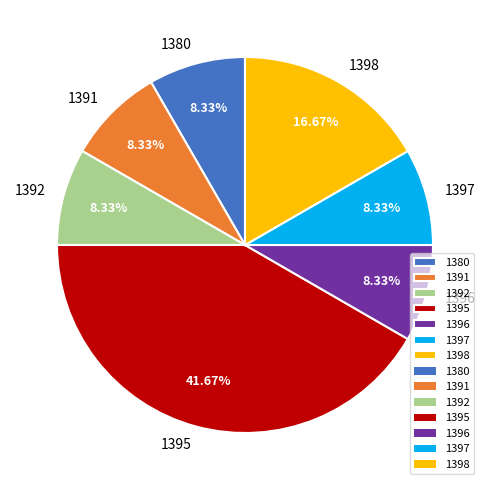

To the nearest percent, what portion does 1392 represent?

8%